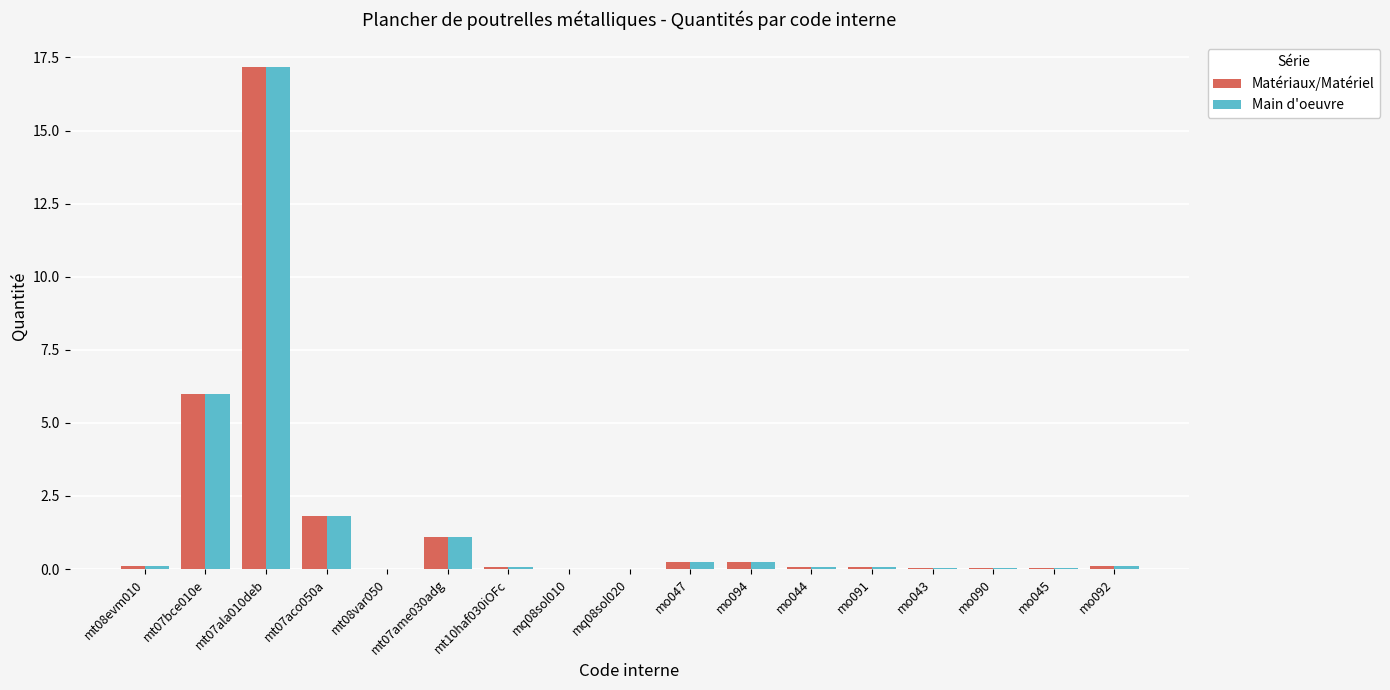

True or false: Matériaux/Matériel has a value of 6.0 at mt07bce010e.

True